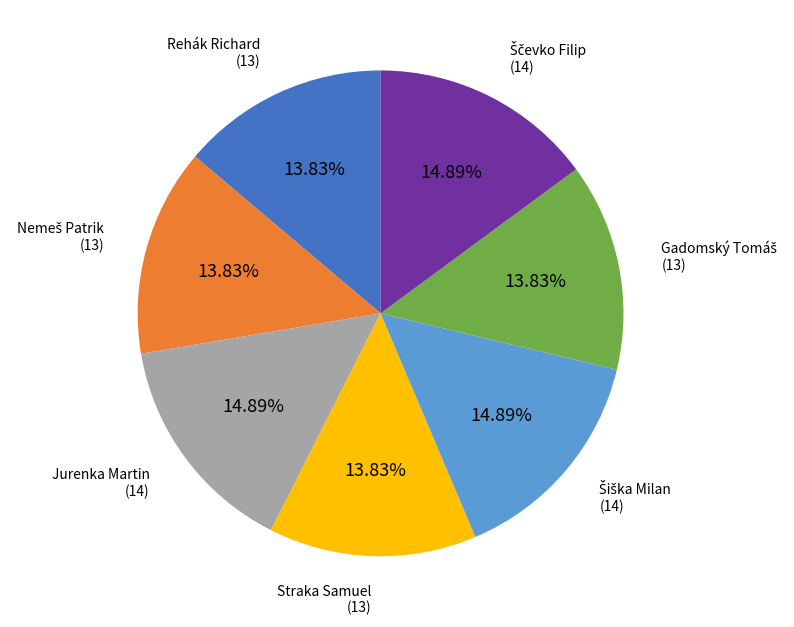

Rank the categories by value from highest to lowest.

Jurenka Martin, Šiška Milan, Ščevko Filip, Rehák Richard, Nemeš Patrik, Straka Samuel, Gadomský Tomáš